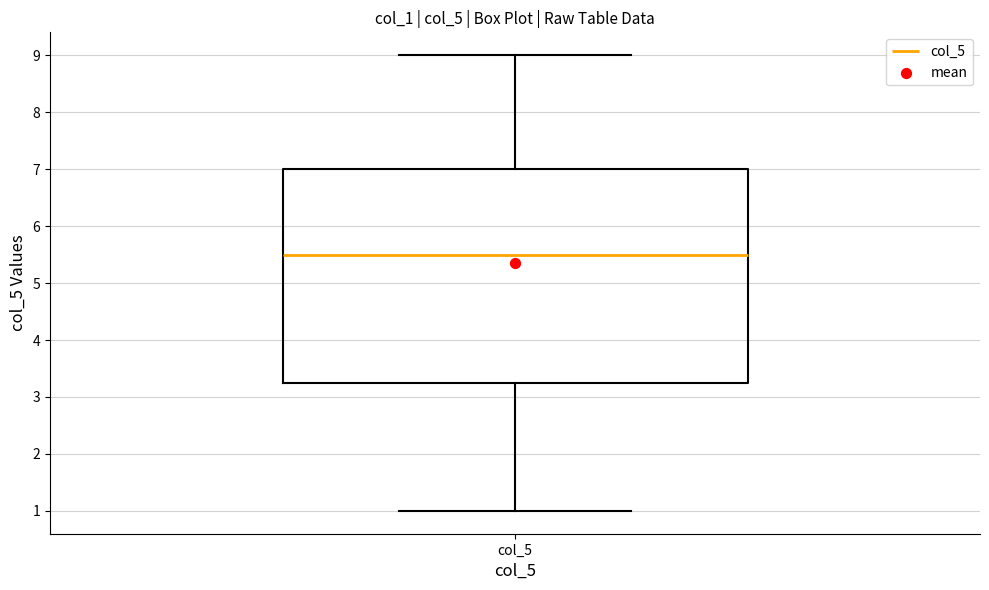

Transcribe this box plot: give where the median line is, the range the box spans, and where the two whiskers end, as read against the y-axis. The values are not printed on the chart, so give them approximately, as read against the axis.

median 5.5, box 3.3 to 7.0, whiskers 1.0 to 9.0